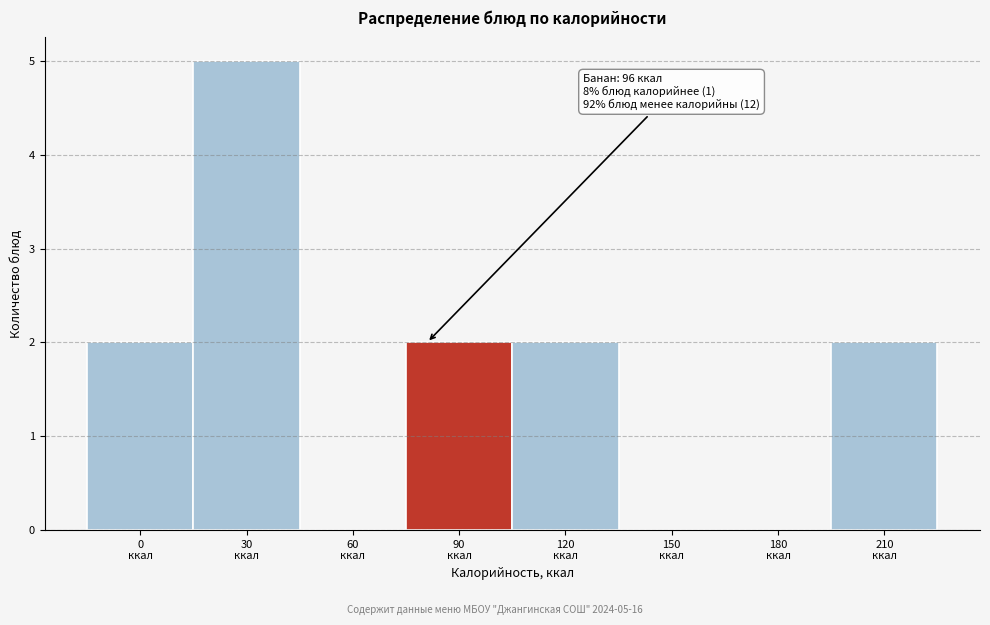

What is the maximum value shown in the chart?

5